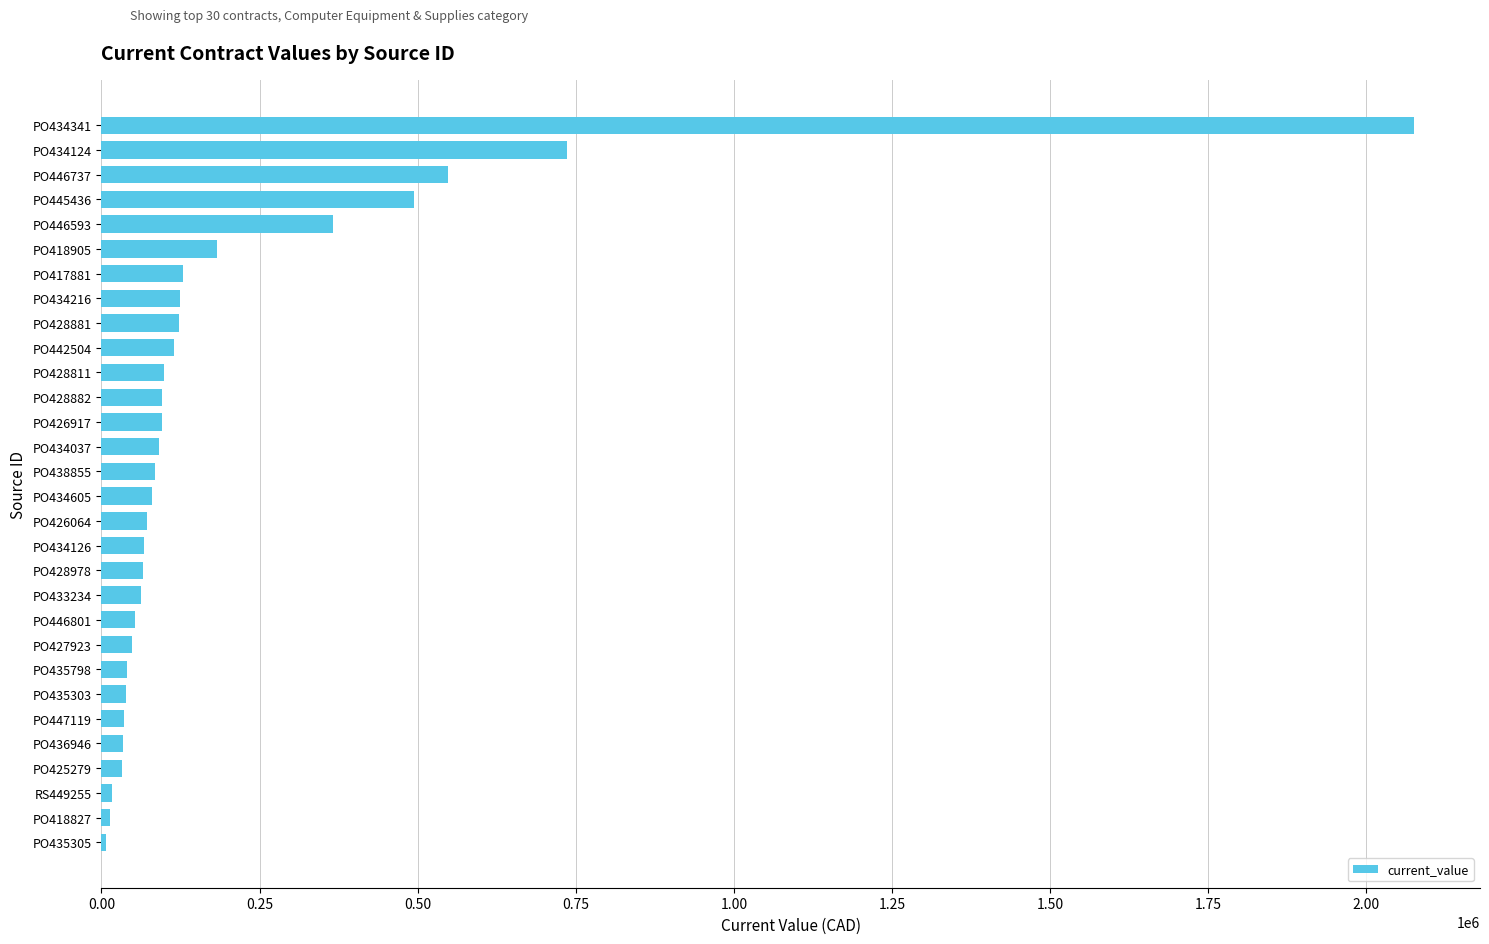

Count the number of values greater than 84189.

15